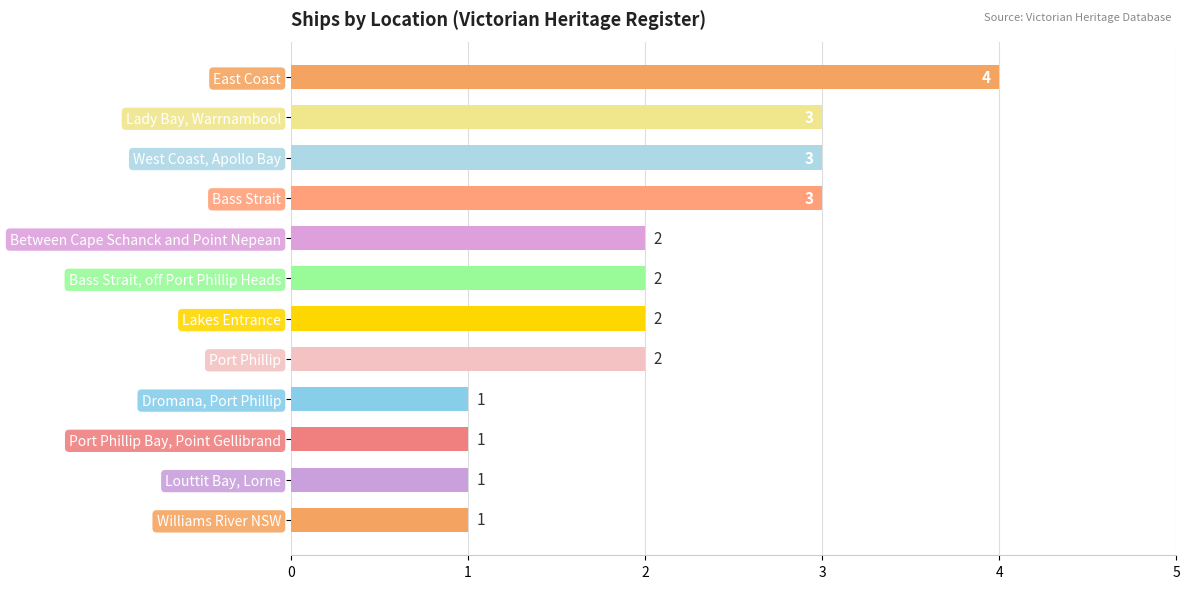

Reading bottom to top, extract all data points from this chart.

1	1	1	1	2	2	2	2	3	3	3	4